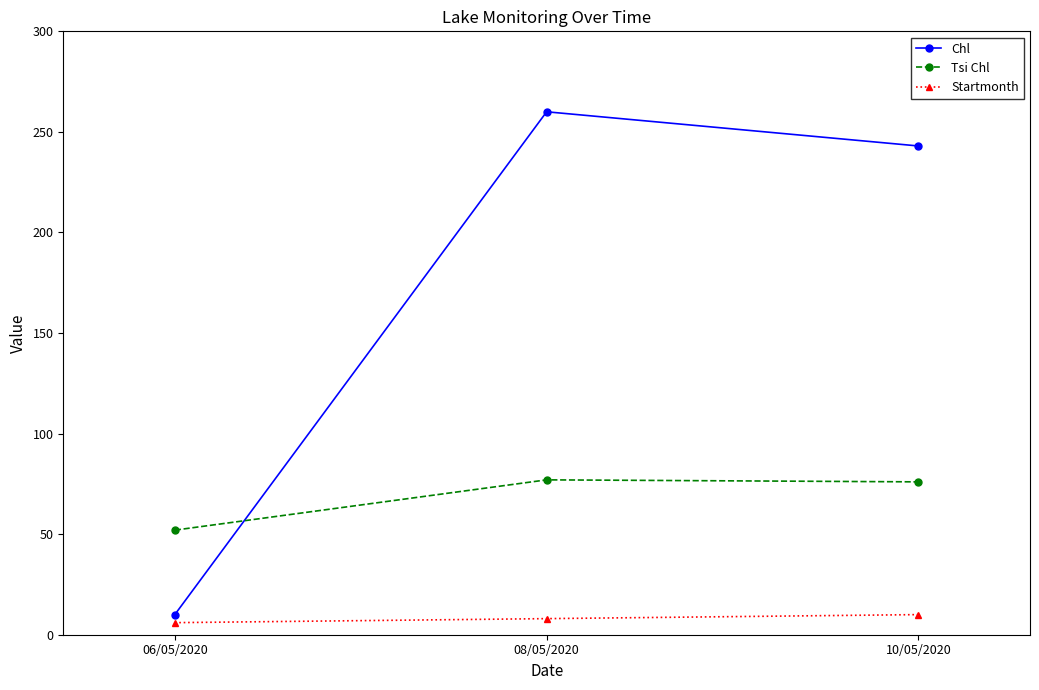

At 08/05/2020, list the series in order from smallest to largest.

Startmonth, Tsi Chl, Chl